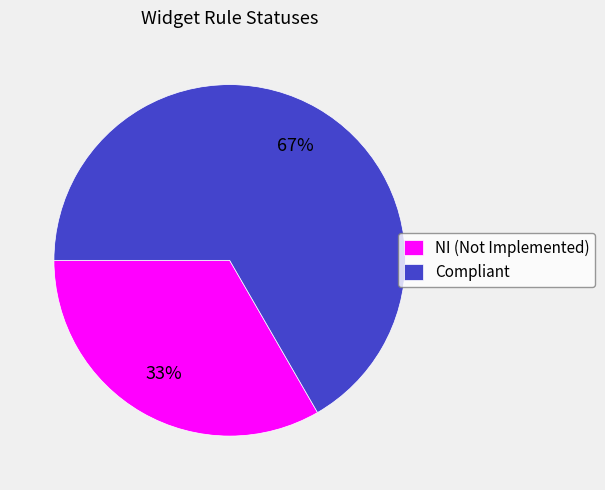

True or false: NI (Not Implemented) accounts for 33% of the total.

True